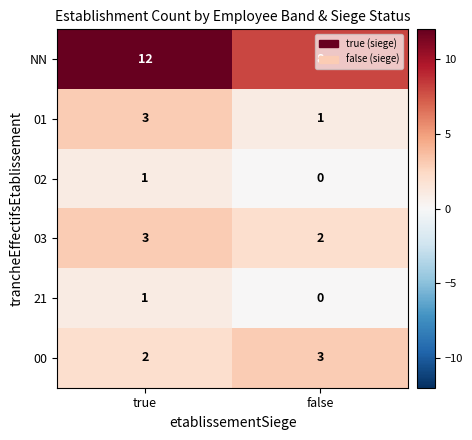

Between true and false, which series saw the biggest shift?

NN